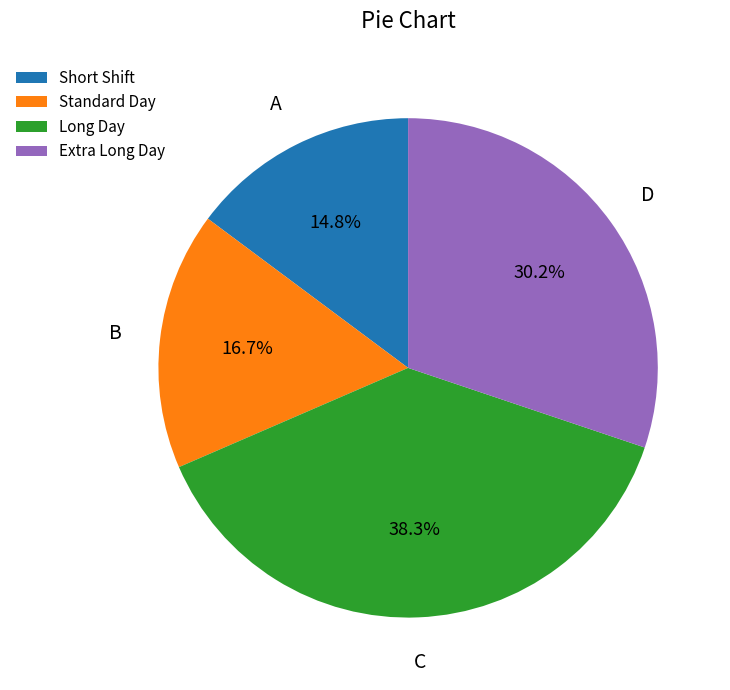

How many slices are in this pie chart?

4